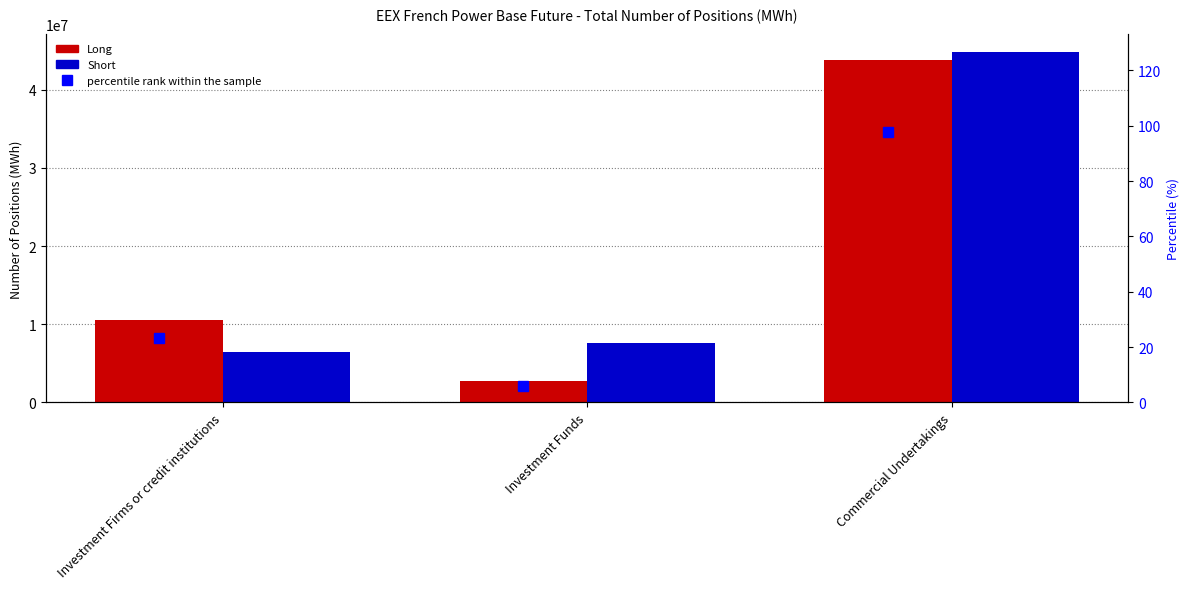

What position from the right is Investment Firms or credit institutions?

3